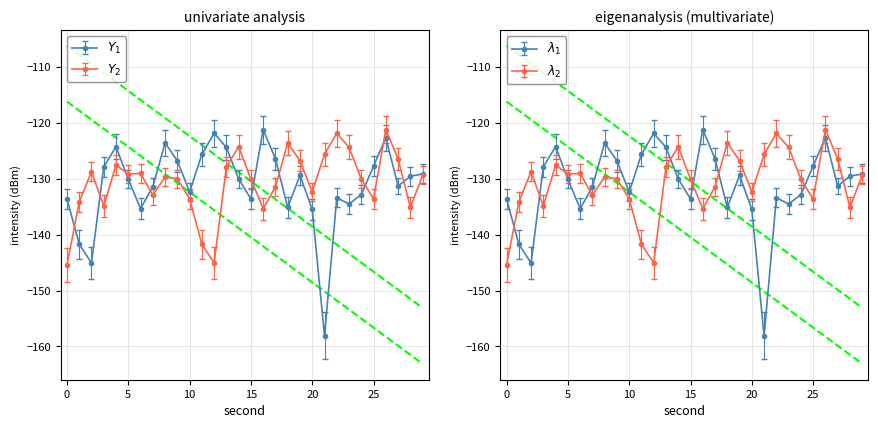

Is it true that Y_1 equals -211.3 at 34?

False